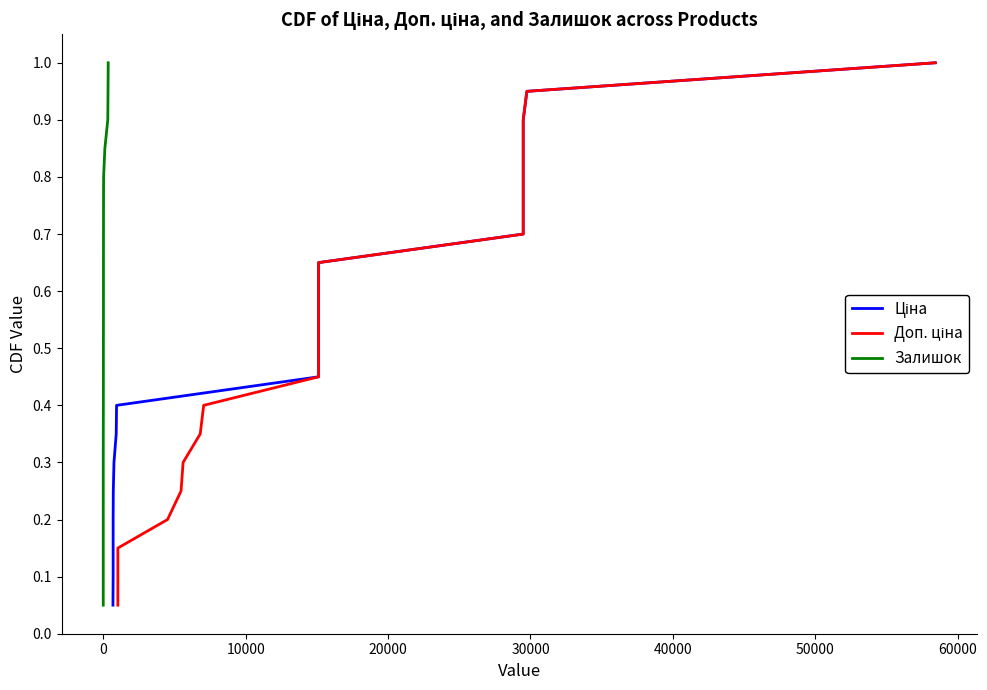

What is the label of the 15th point from the right?

40000